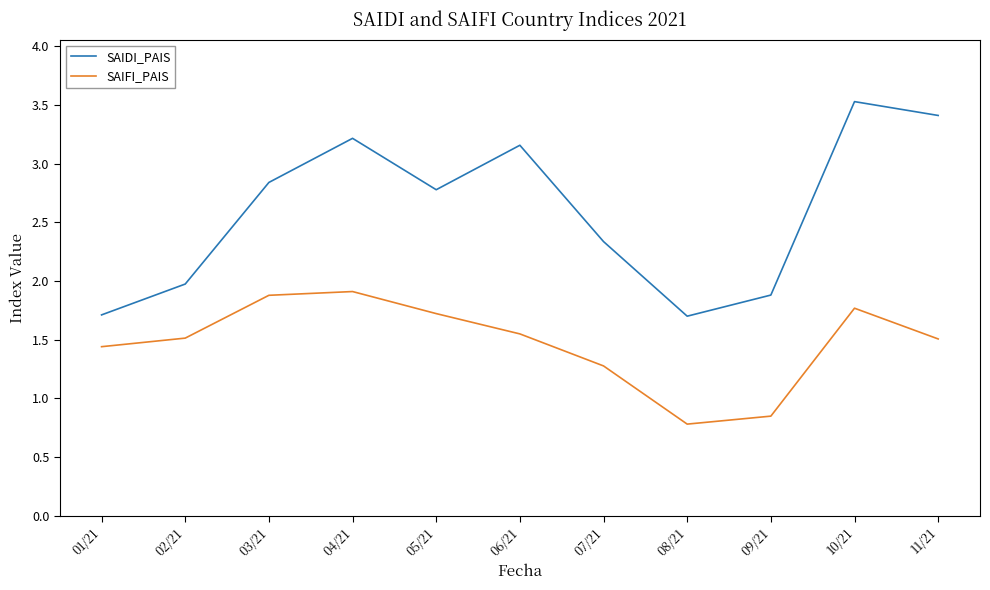

What is the maximum value for SAIFI_PAIS?

1.9